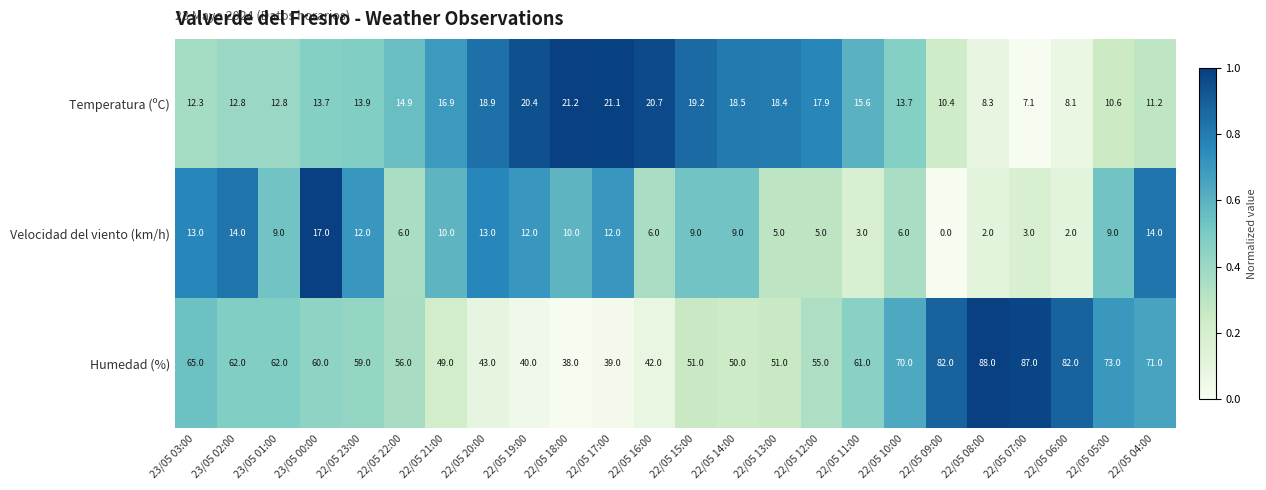

What is the approximate value of Velocidad del viento (km/h) at 22/05 06:00?

2.0